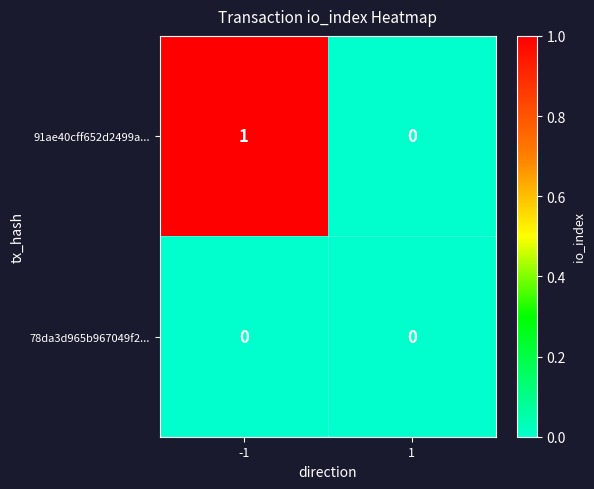

Count the number of categories in the chart.

2